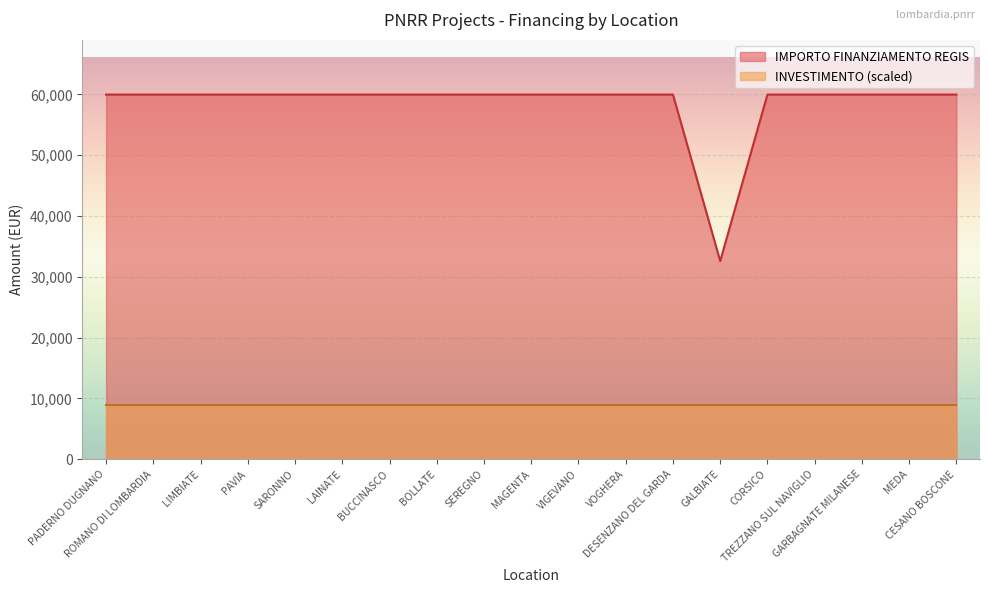

How many series are shown in this chart?

2